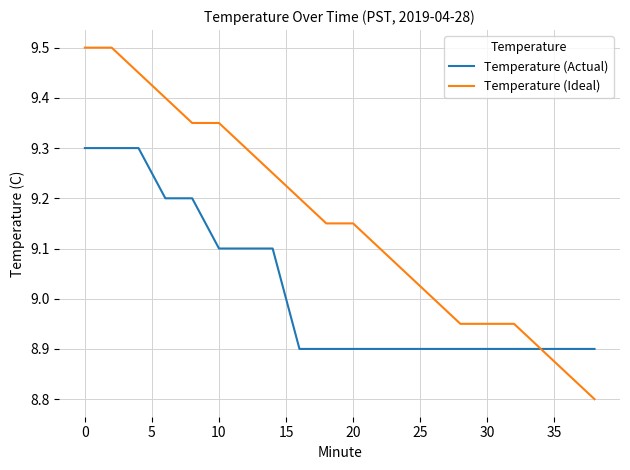

List the series in order of their peak value, highest first.

Temperature (Ideal), Temperature (Actual)